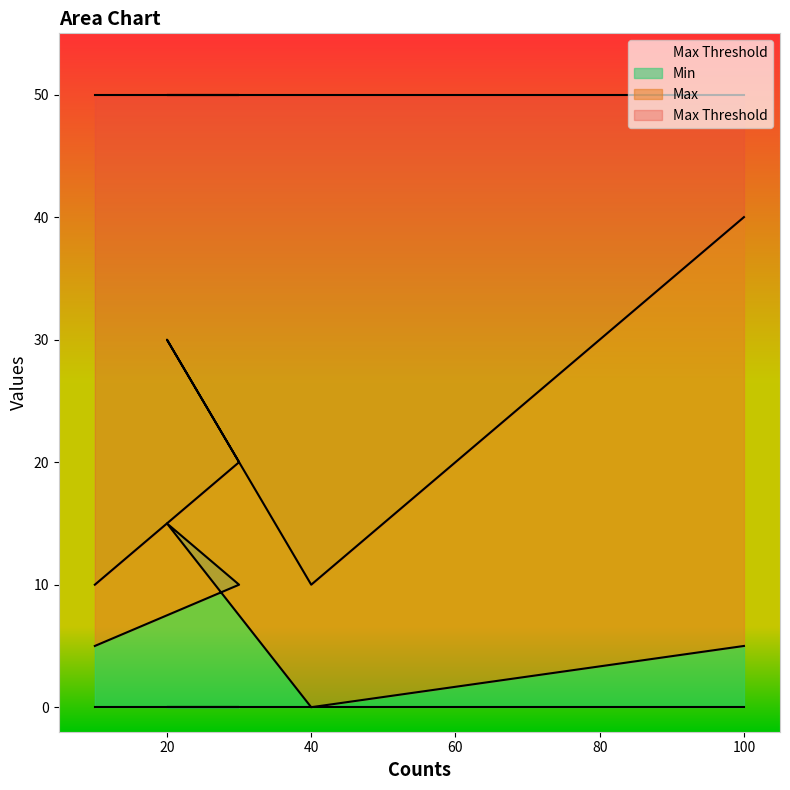

True or false: Min has a value of 15 at 20.

True